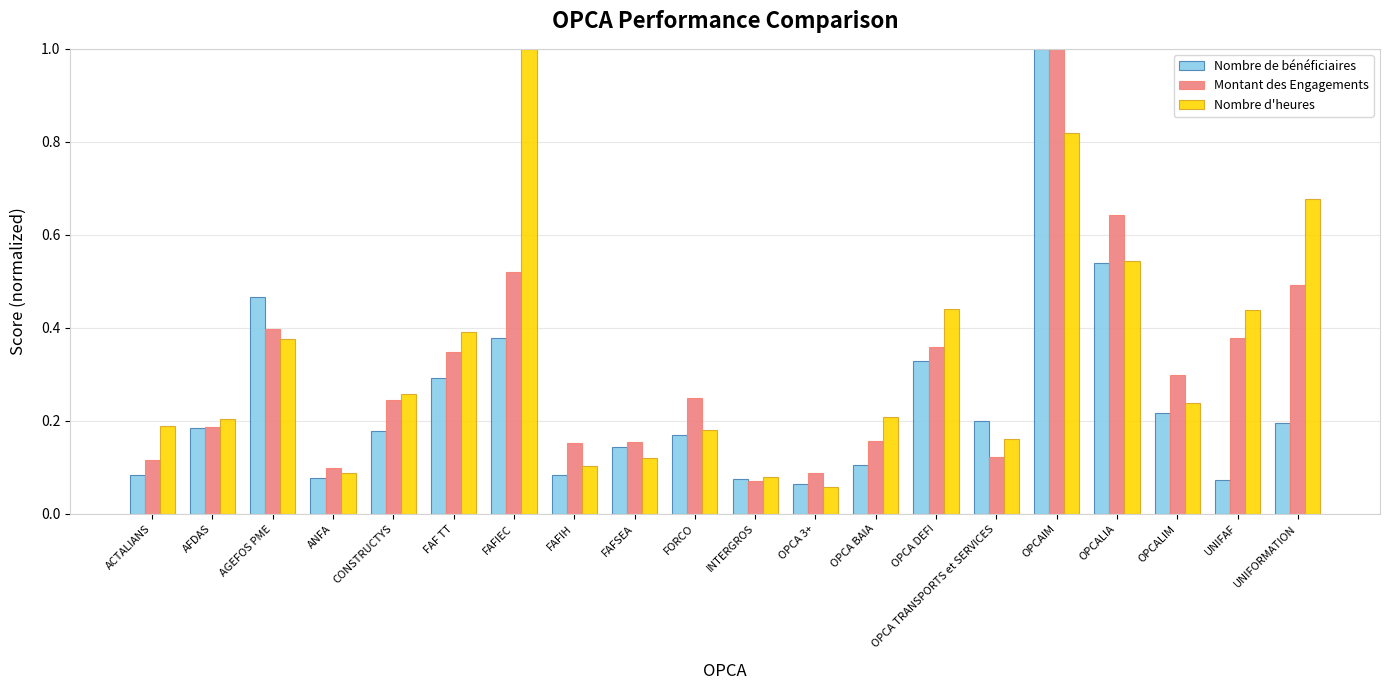

What is the difference between the maximum and minimum values in the Nombre d'heures series?

0.9